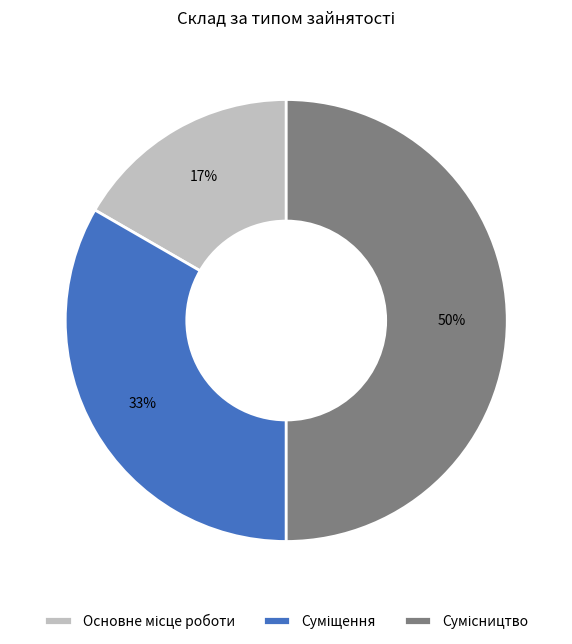

To the nearest percent, what is the average slice percentage?

33%